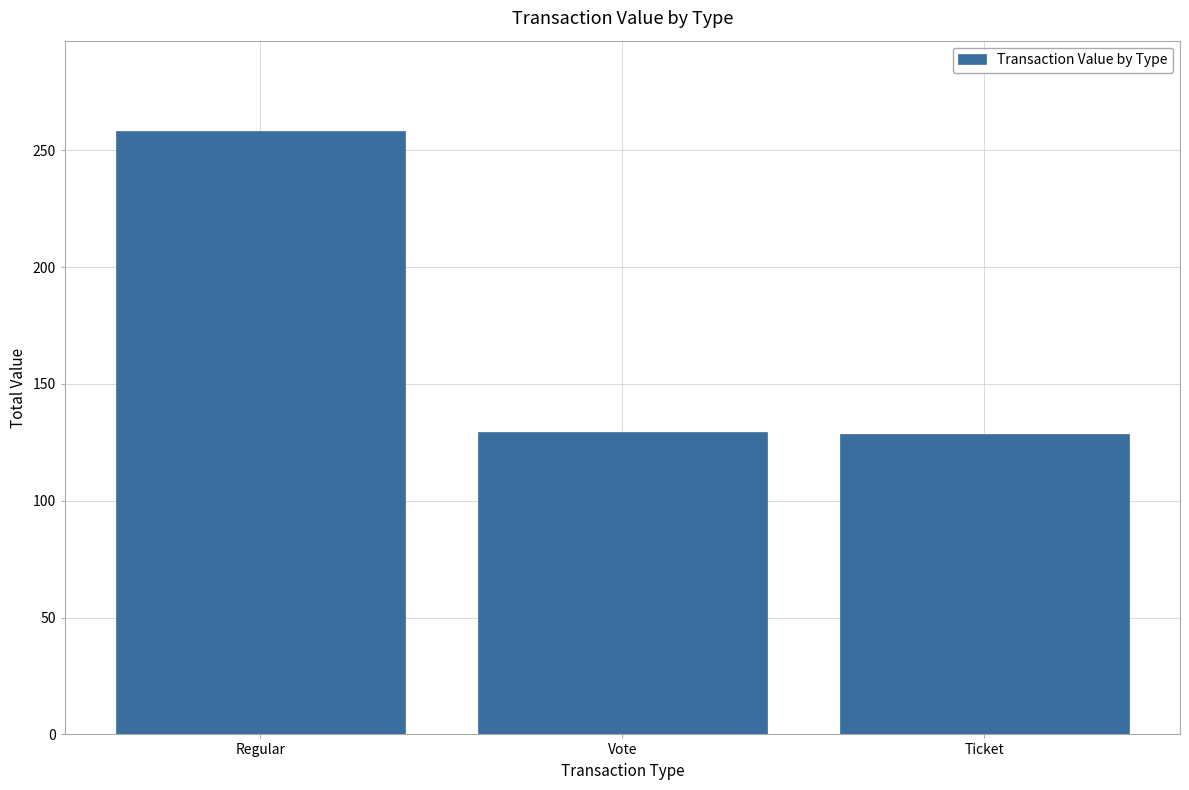

Which has a higher value, Regular or Ticket?

Regular